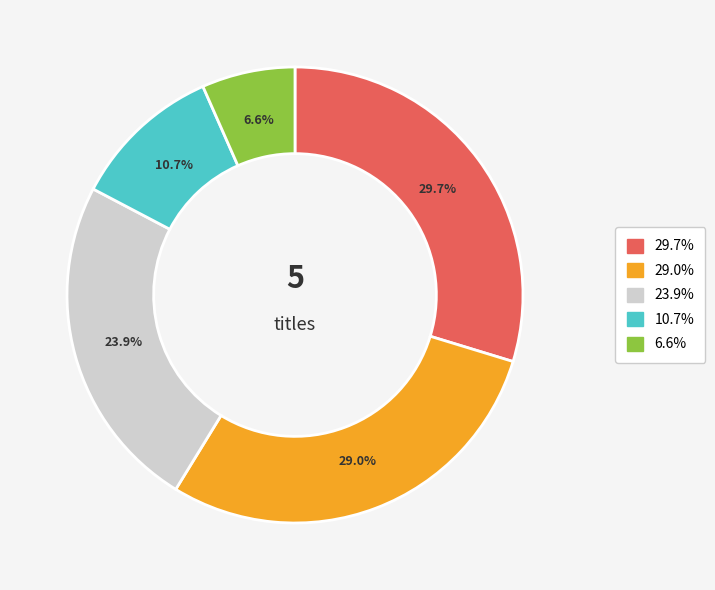

Does any single category account for the majority?

No